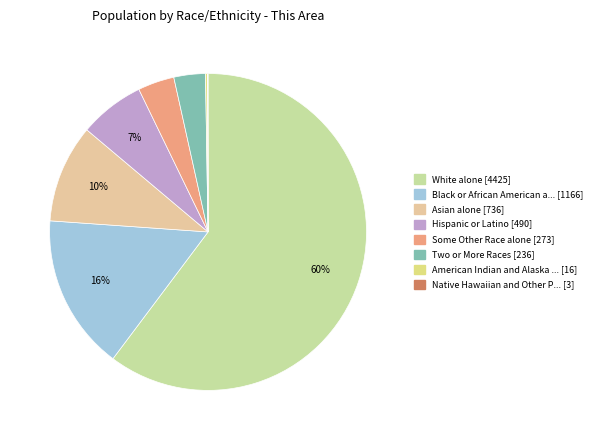

To the nearest percent, what is the average slice percentage?

12%